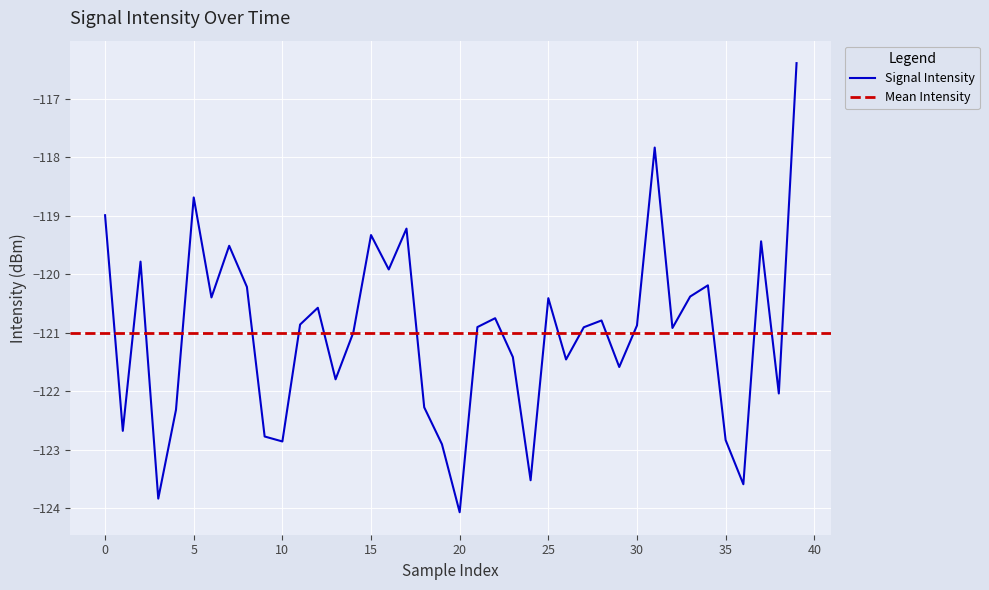

What is the label of the 10th point from the right?

30